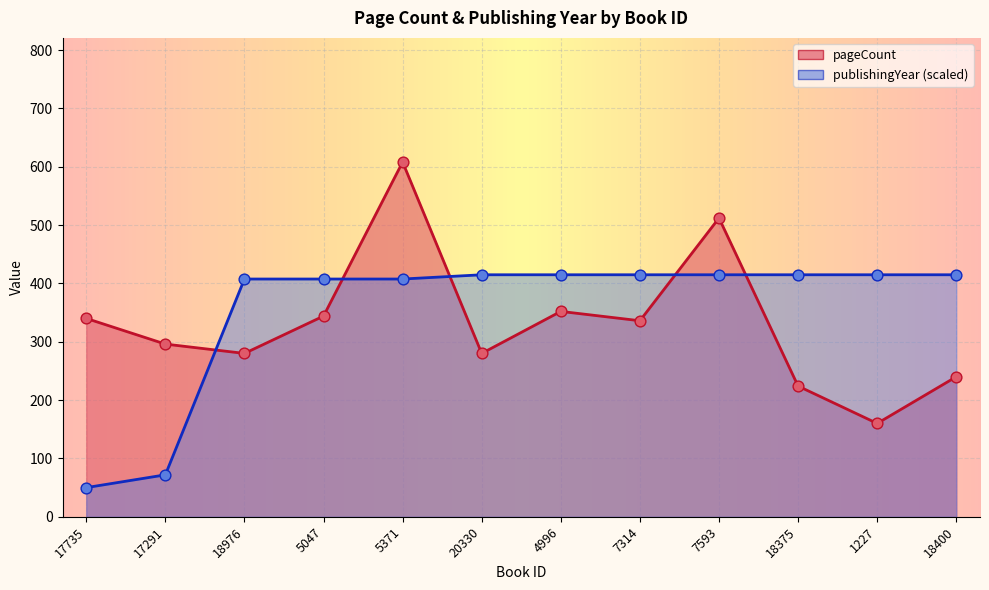

At how many categories does at least one series exceed 485?

2